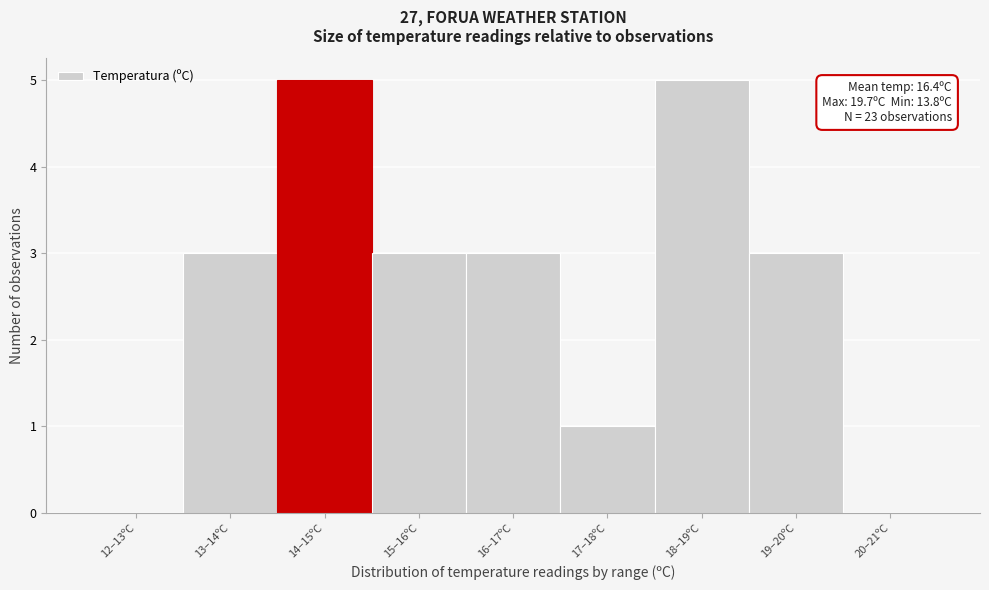

Reading left to right, list all the values displayed in this chart.

12–13ºC=0	13–14ºC=3	14–15ºC=5	15–16ºC=3	16–17ºC=3	17–18ºC=1	18–19ºC=5	19–20ºC=3	20–21ºC=0